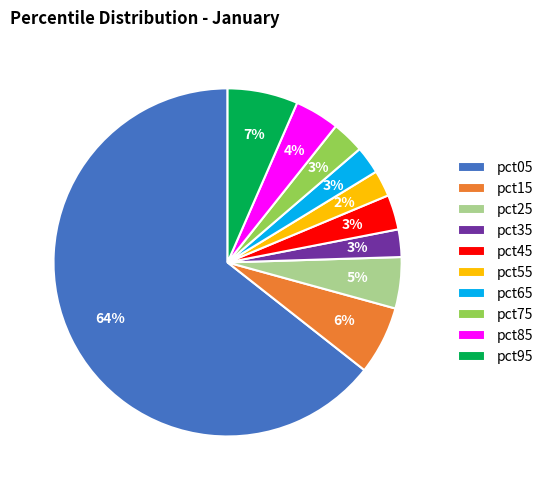

How many slices are in this pie chart?

10